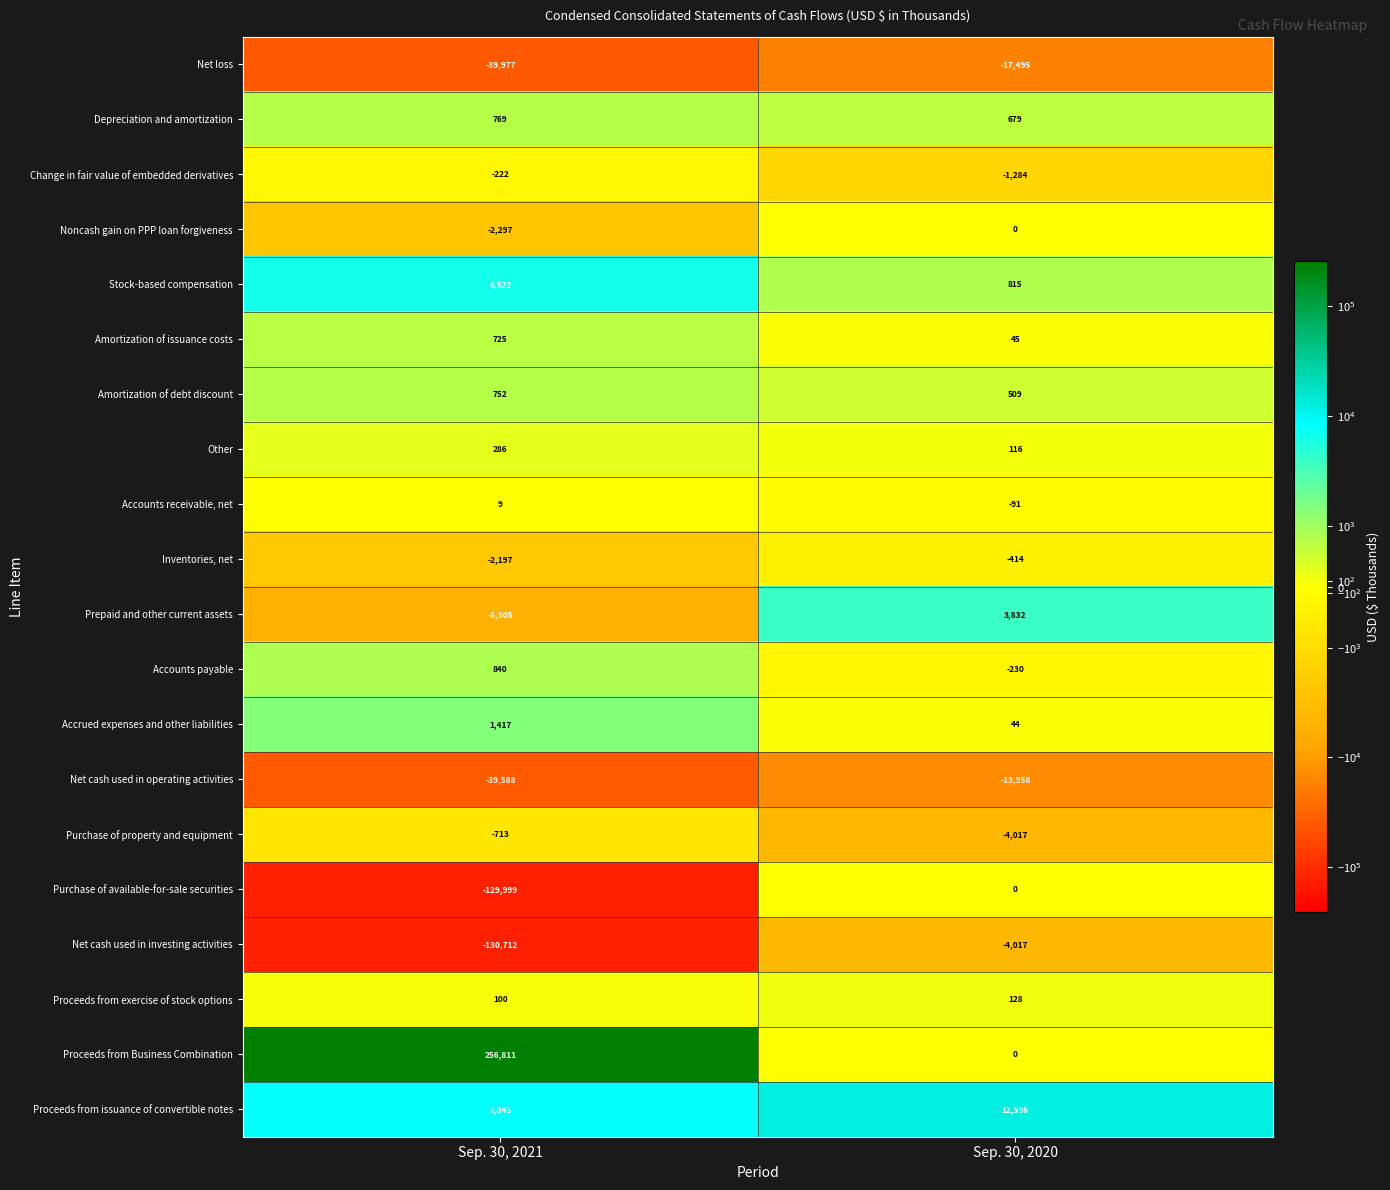

At Sep. 30, 2021, list the series in order from smallest to largest.

Net cash used in investing activities, Purchase of available-for-sale securities, Net loss, Net cash used in operating activities, Prepaid and other current assets, Noncash gain on PPP loan forgiveness, Inventories, net, Purchase of property and equipment, Change in fair value of embedded derivatives, Accounts receivable, net, Proceeds from exercise of stock options, Other, Amortization of issuance costs, Amortization of debt discount, Depreciation and amortization, Accounts payable, Accrued expenses and other liabilities, Stock-based compensation, Proceeds from issuance of convertible notes, Proceeds from Business Combination